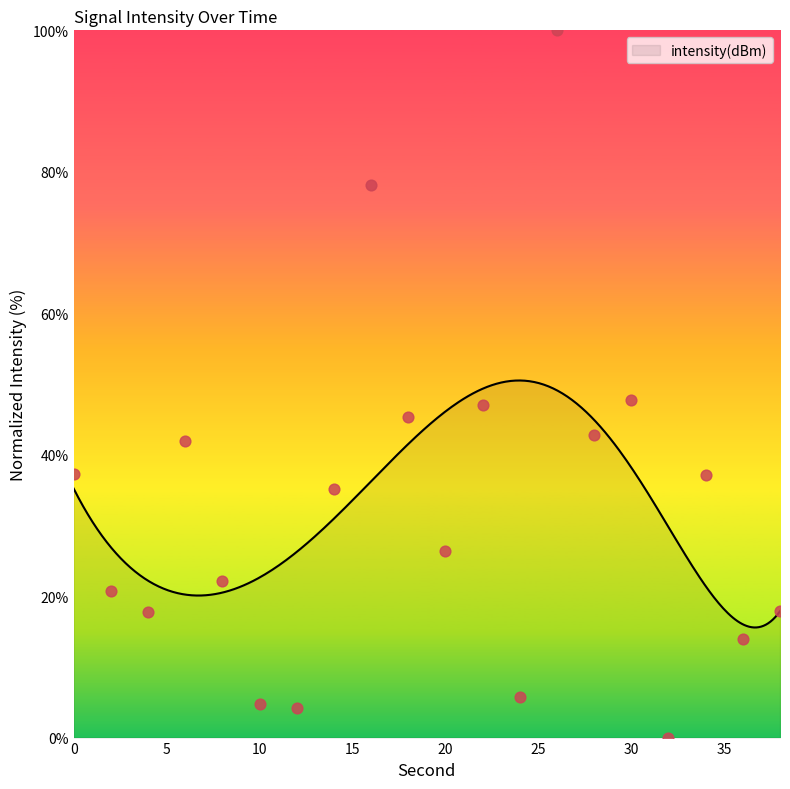

Approximately how many times larger is the value at 4 compared to 2?

0.9